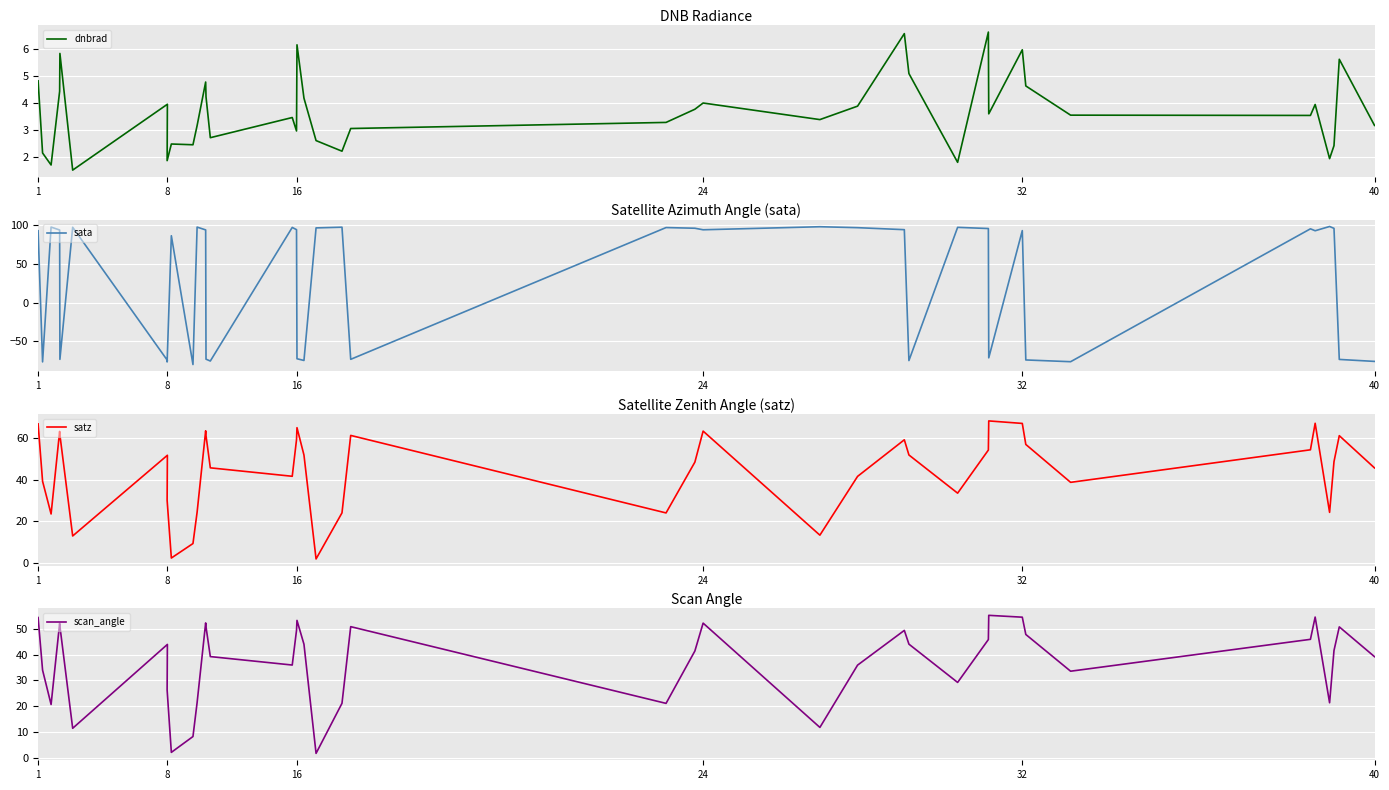

What is the smallest value displayed?

-80.0